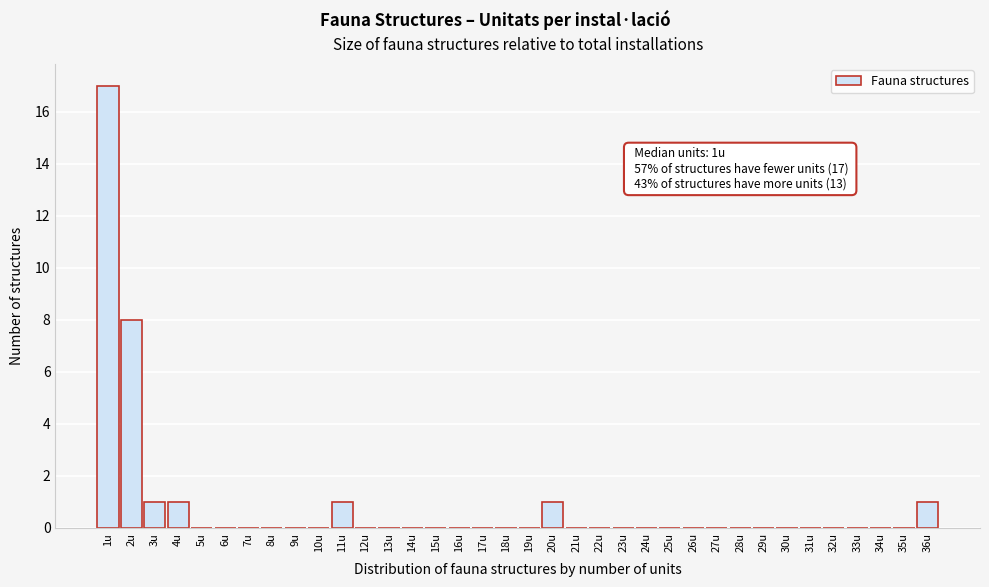

Which range on the x-axis has the tallest bar?

0.5 to 1.5